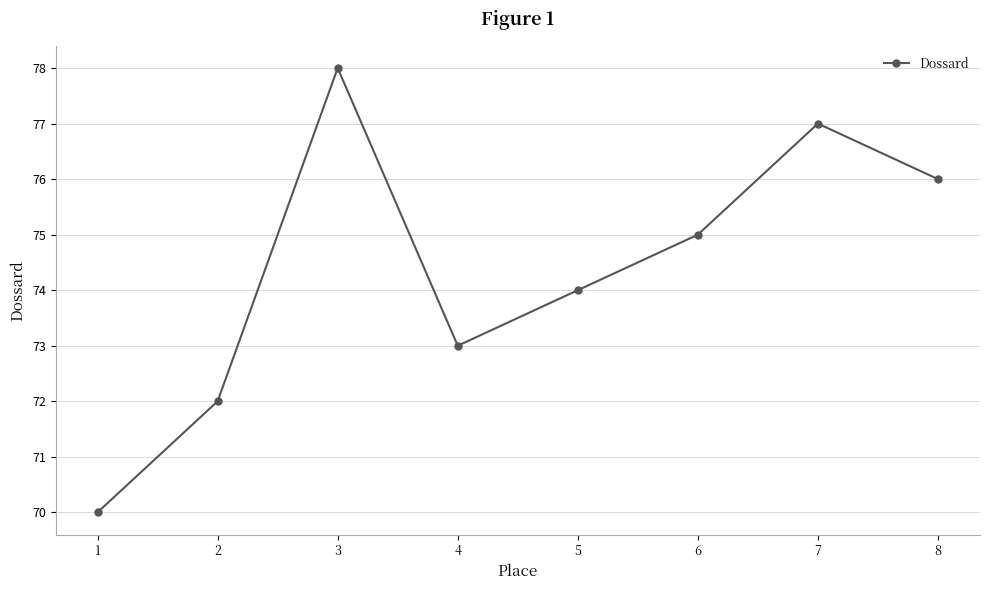

Reading left to right, transcribe all the data shown in this chart.

70	72	78	73	74	75	77	76